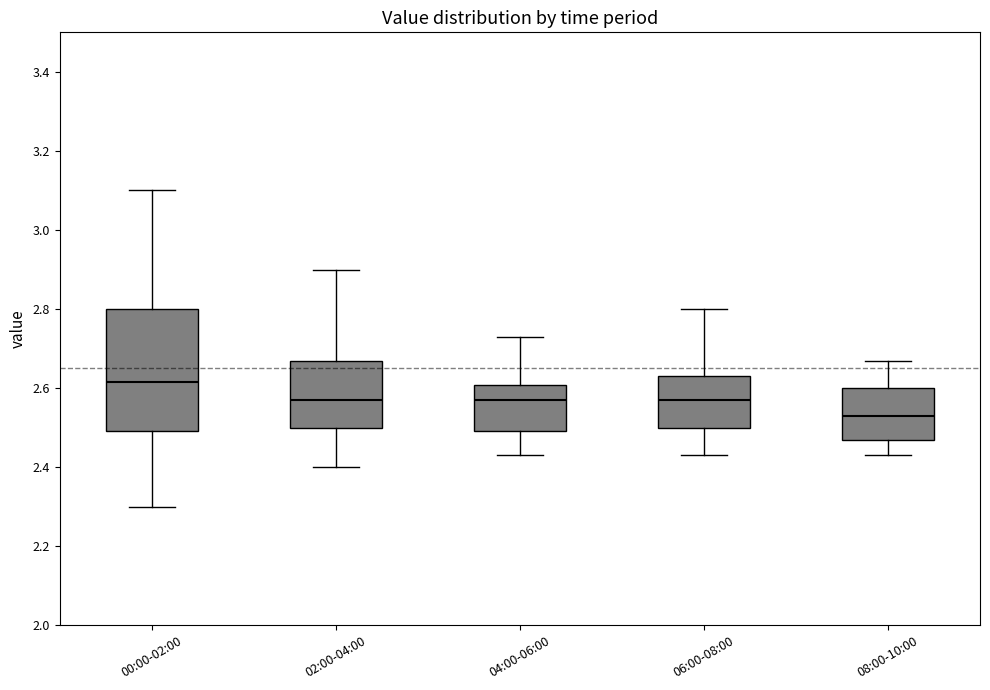

Where is the upper edge of the box for 00:00-02:00 on the y-axis? The values are not printed on the chart, so give them approximately, as read against the axis.

2.80